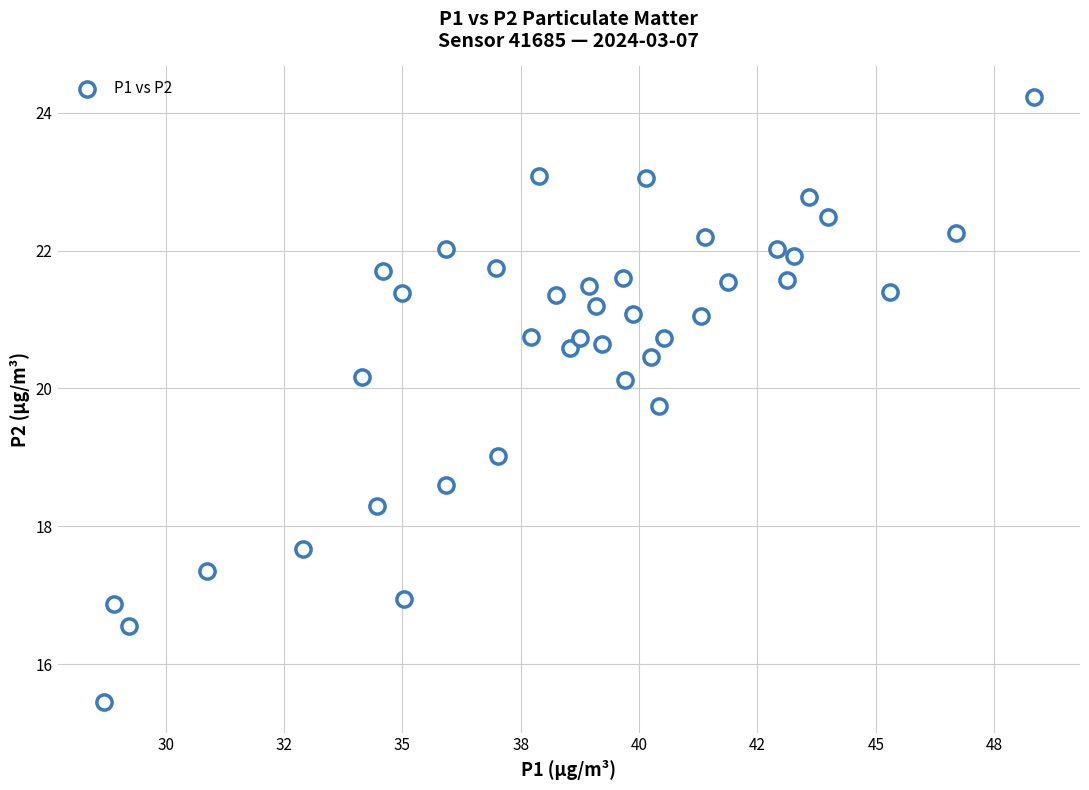

What is the range of Y values (max minus min)?

8.8